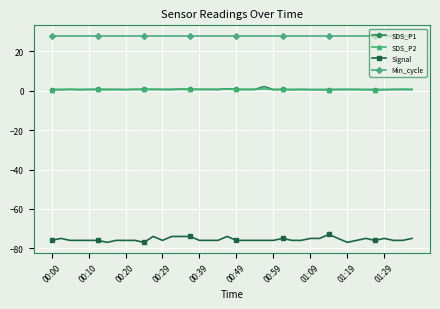

True or false: SDS_P1 and Signal intersect in this chart.

False